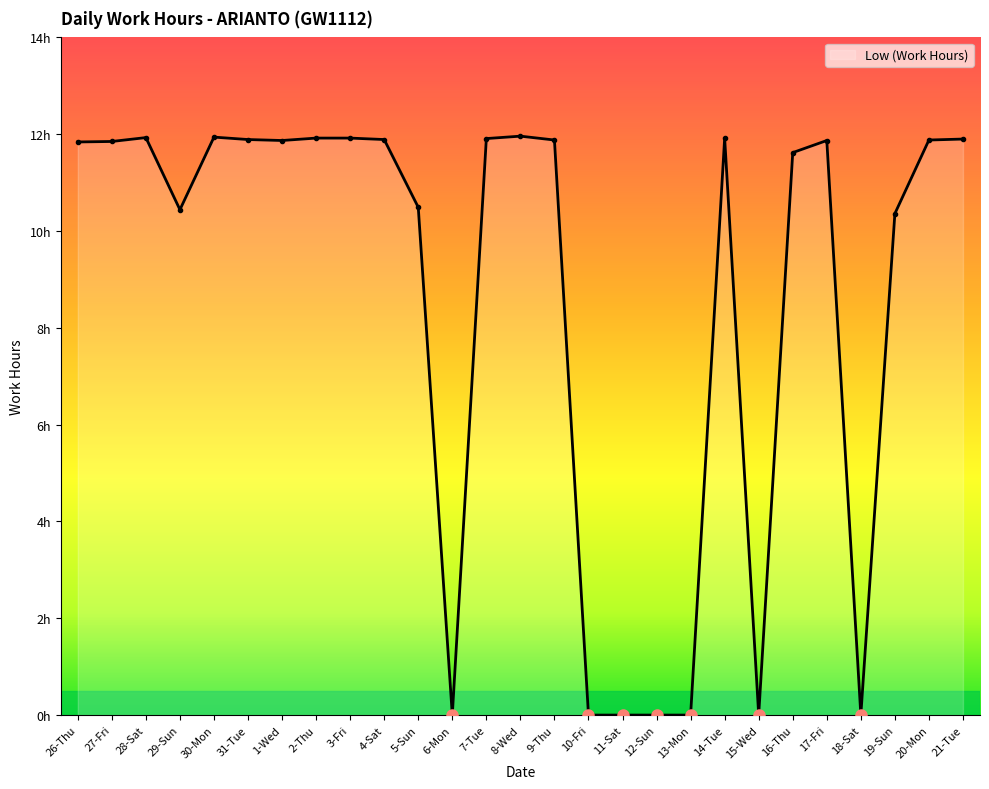

The chart shows a value of 0.0 at 18-Sat. True or false?

True